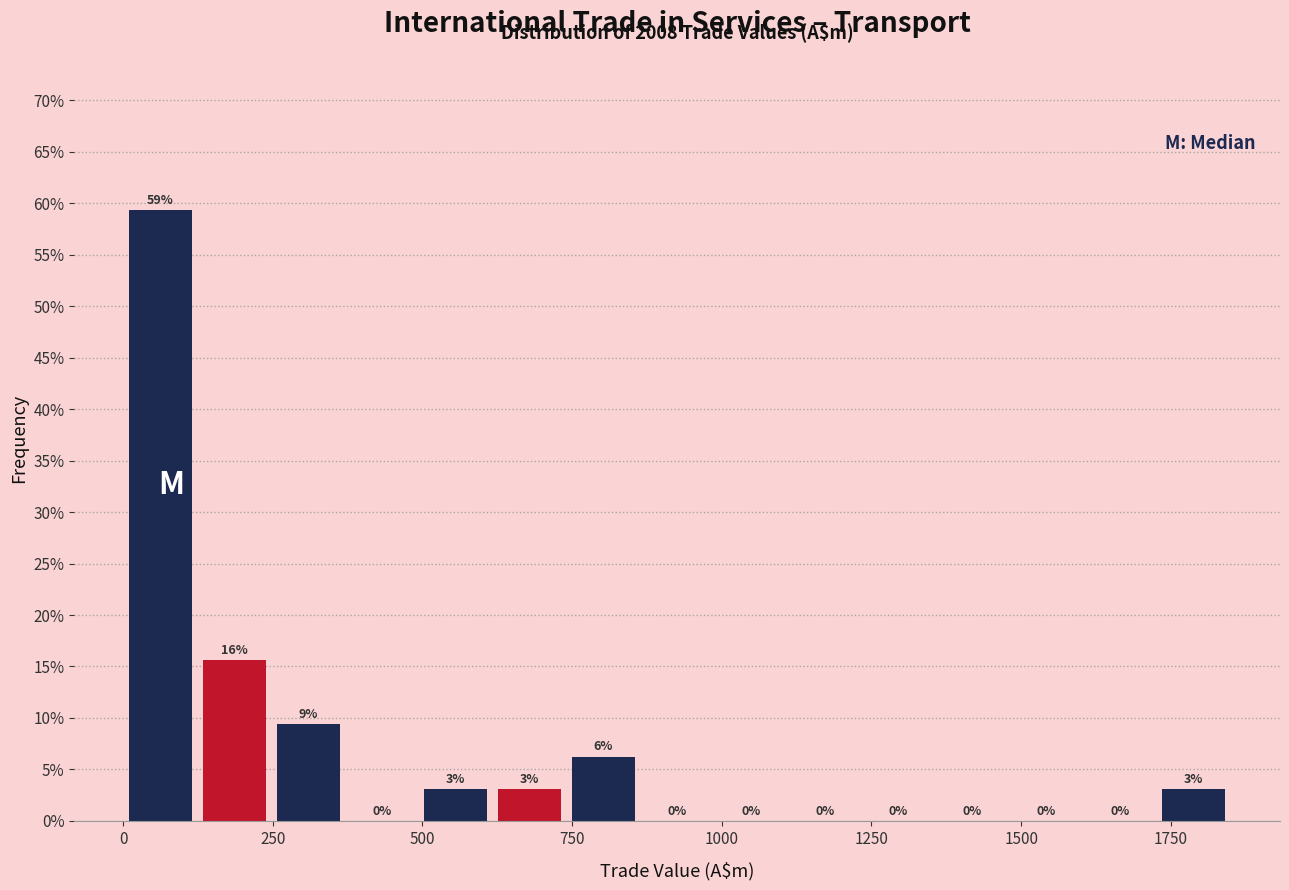

Read against the x-axis, roughly where is the centre of the tallest bar?

50